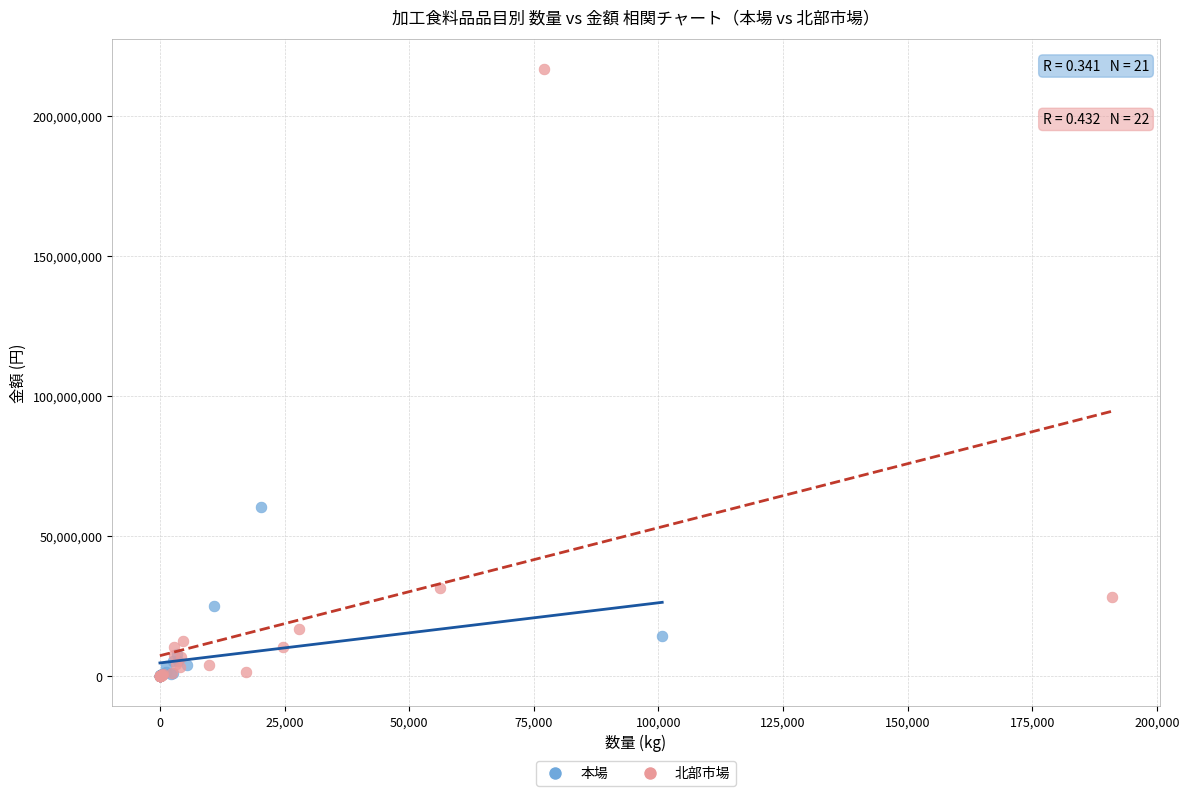

What are all the series names shown in the legend?

本場, 北部市場